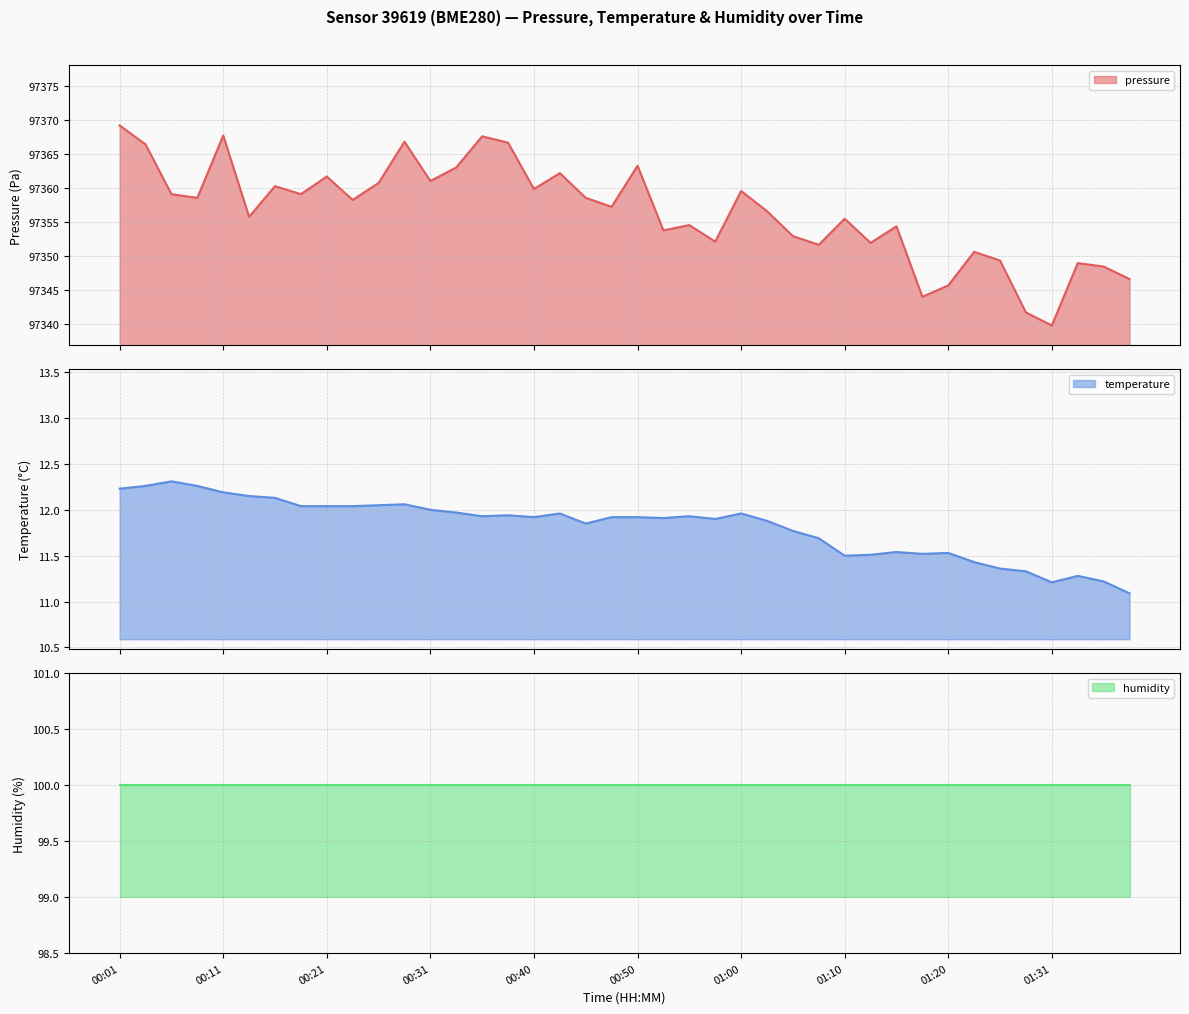

What is the value of the pressure point at the 9th from the left?

97361.7